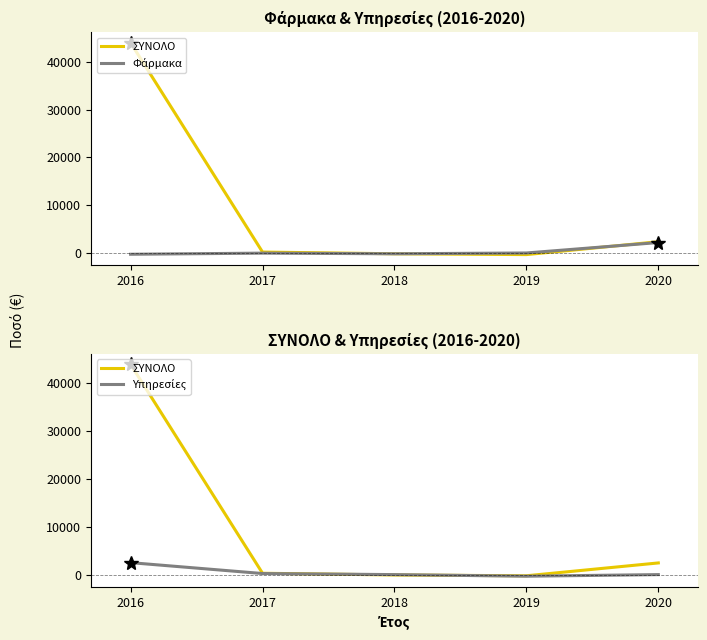

True or false: ΣΥΝΟΛΟ has more than 1 points higher than both neighbors.

False